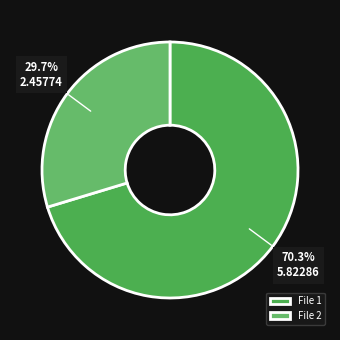

Which category has the smallest portion of the pie?

File 2